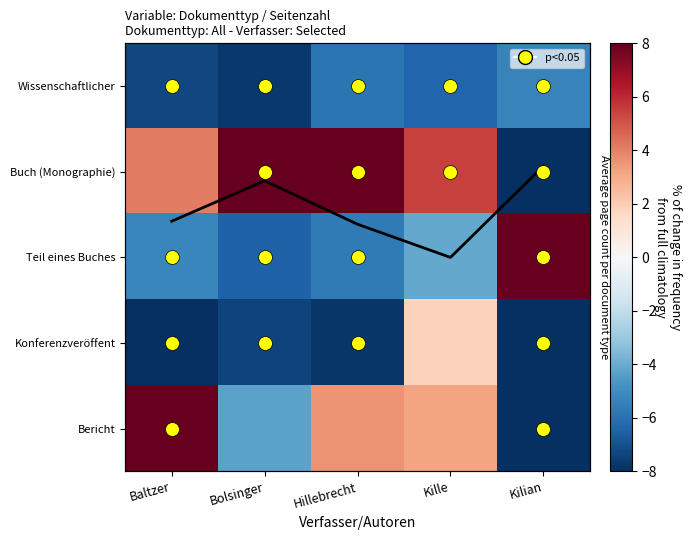

List the labels in order of Konferenzveröffent value, smallest first.

Baltzer, Kilian, Hillebrecht, Bolsinger, Kille